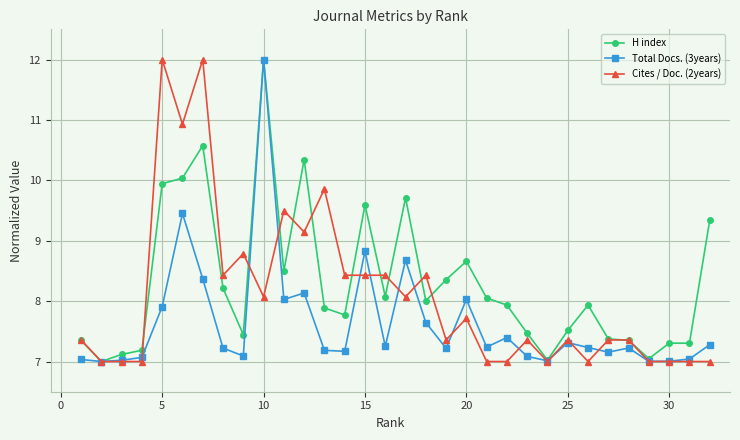

Count the number of data series in this chart.

3